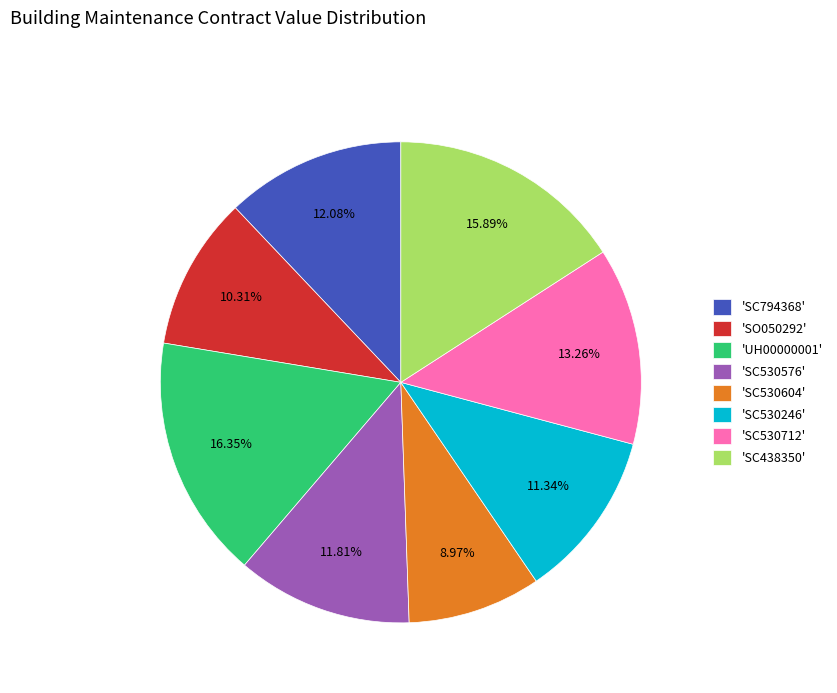

Is the sum of 'SC438350' and 'SC794368' greater than half?

No